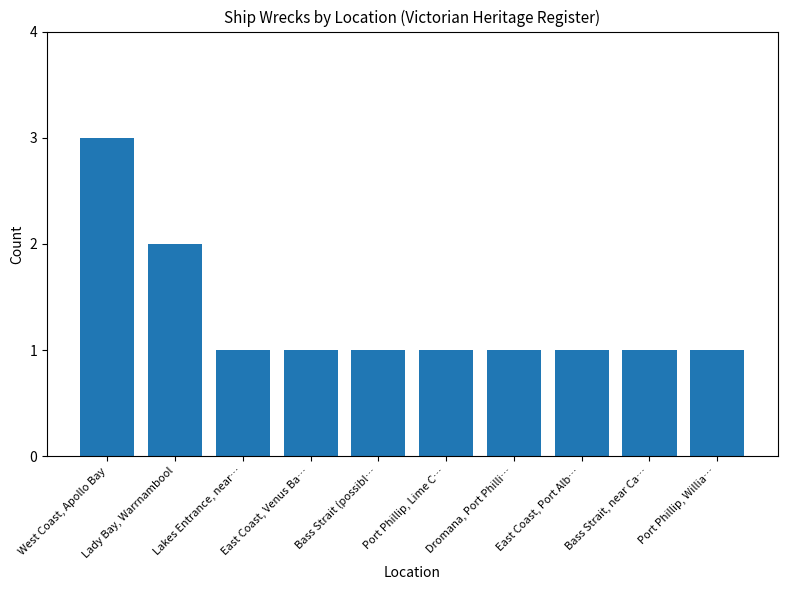

Reading left to right, transcribe all the data shown in this chart.

3	2	1	1	1	1	1	1	1	1